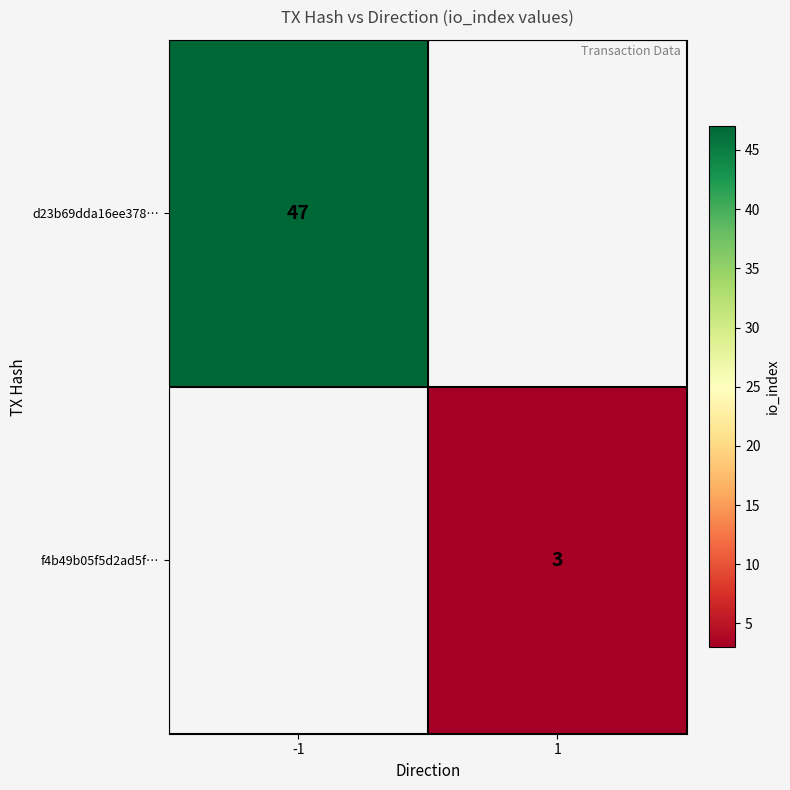

How many series are shown in this chart?

2